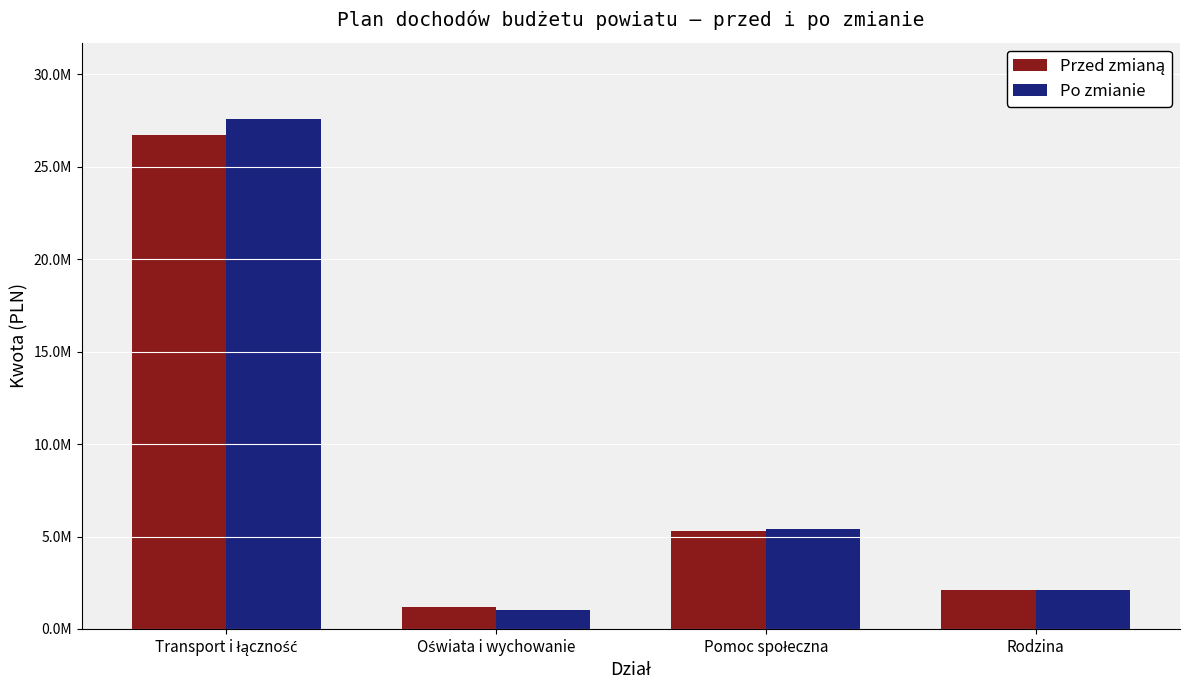

Rank the series by their maximum value, from lowest to highest.

Przed zmianą, Po zmianie